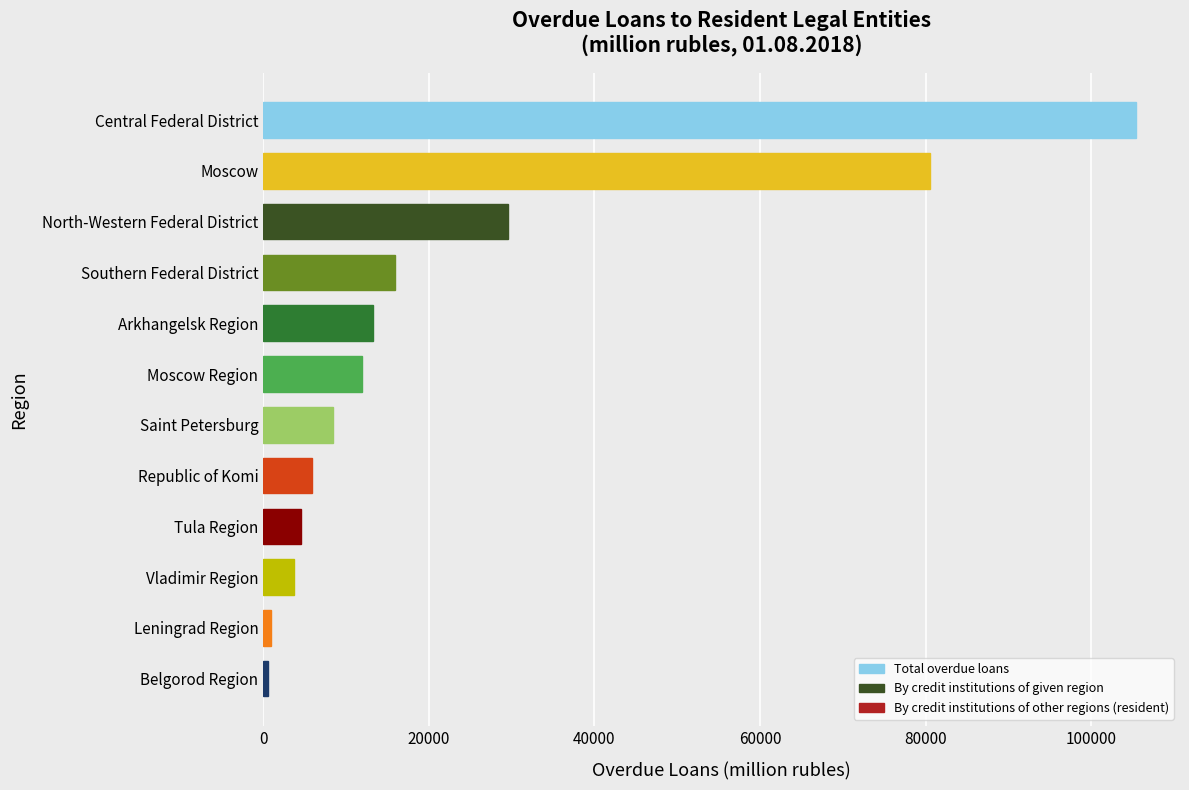

What is the average value?

23399